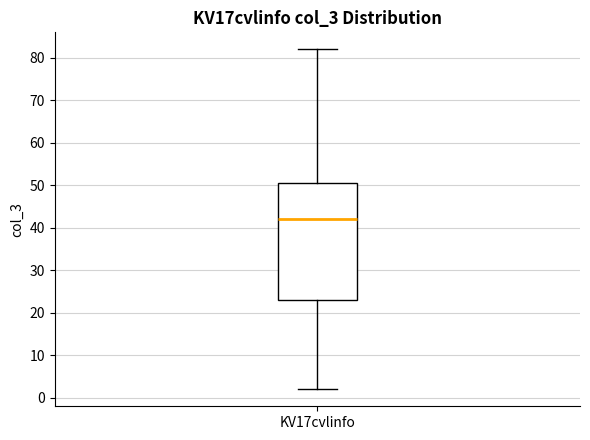

Transcribe this box plot: give where the median line is, the range the box spans, and where the two whiskers end, as read against the y-axis. The values are not printed on the chart, so give them approximately, as read against the axis.

median 42, box 23 to 51, whiskers 2 to 82